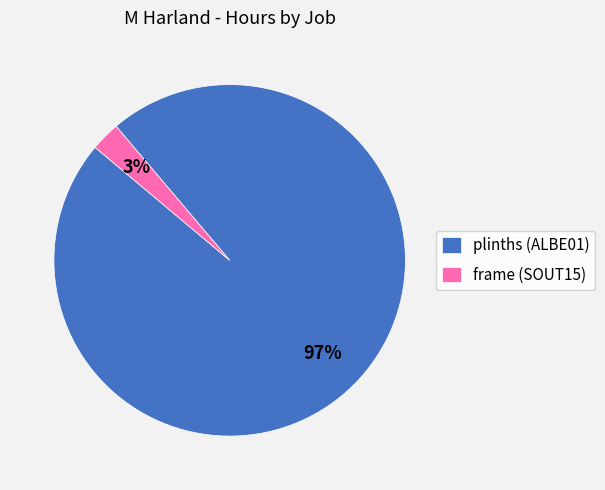

To the nearest percent, what is the average slice percentage?

50%